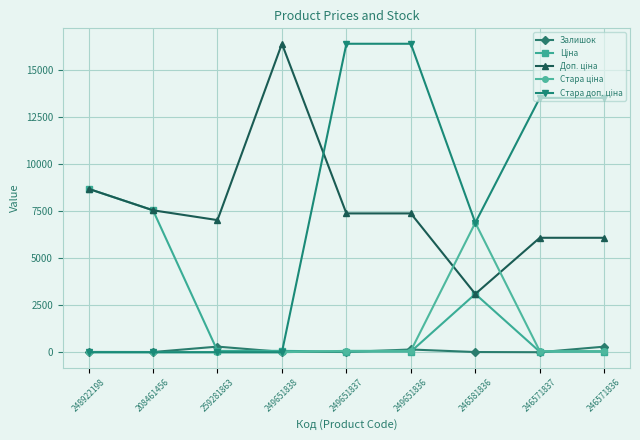

At how many categories does at least one series exceed 6556?

9